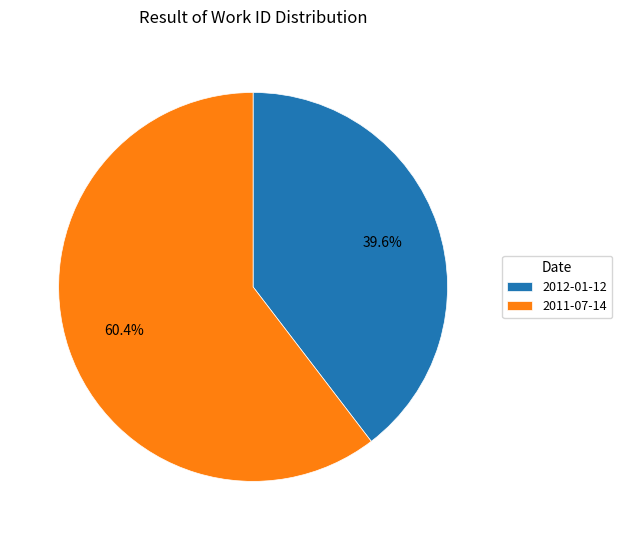

Is it true that 2011-07-14 is 66% of the pie?

False